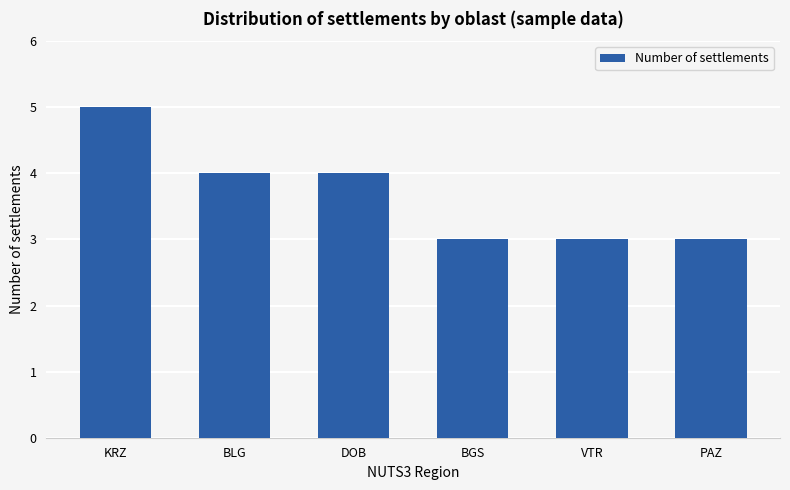

What is the minimum value shown in the chart?

3